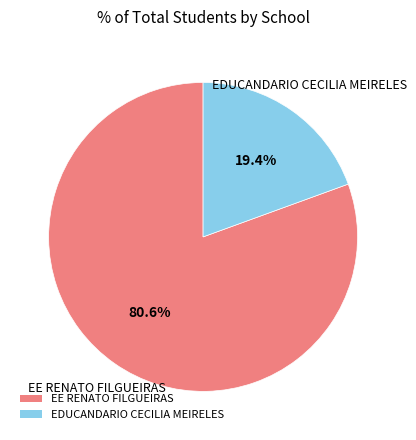

To the nearest percent, what percentage of the pie is EDUCANDARIO CECILIA MEIRELES?

19%